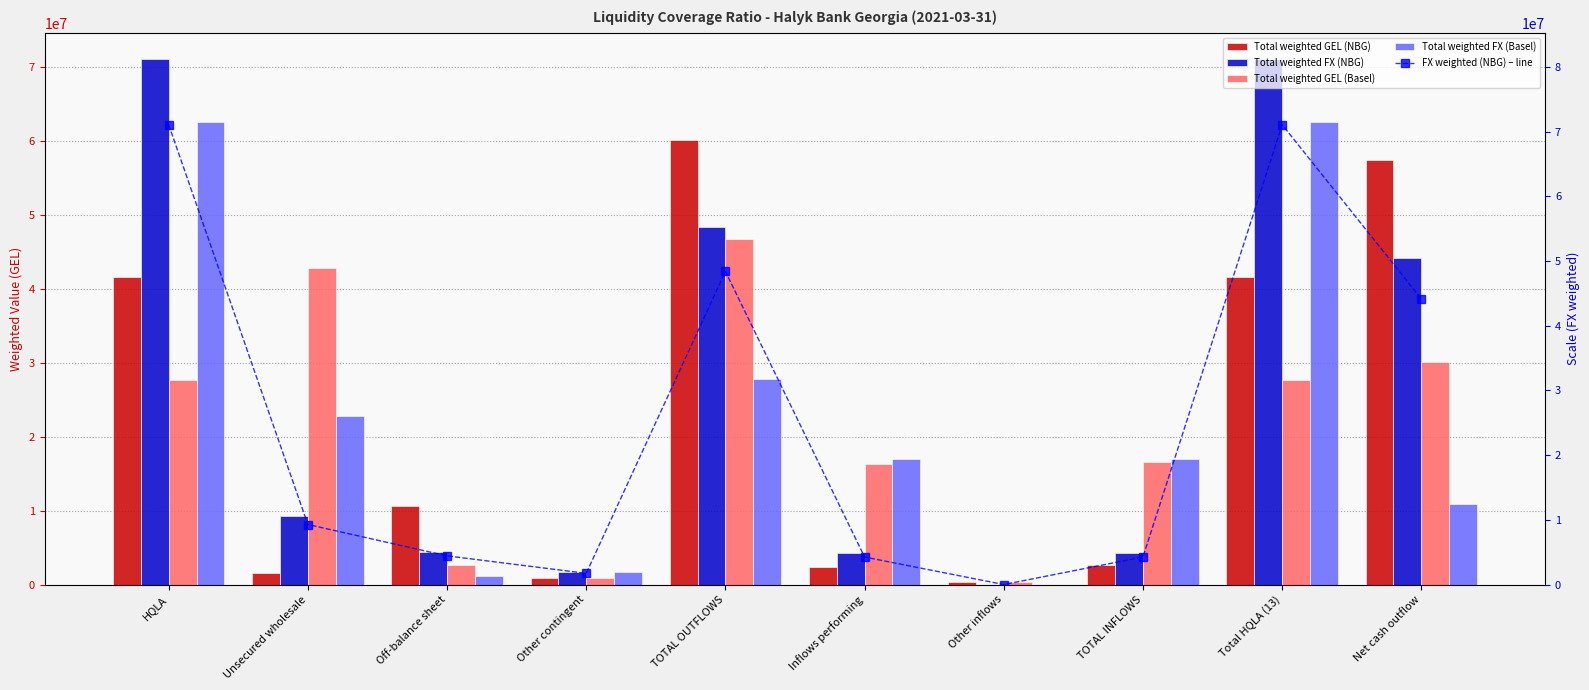

What is the value of the FX weighted (NBG) – line bar at the 9th from the left?

71056925.5